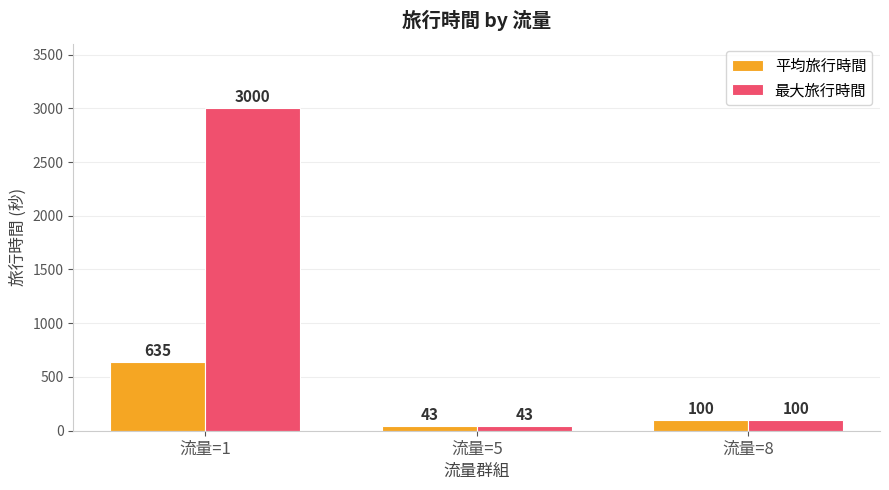

Read the 平均旅行時間 value at 流量=5, to the nearest 10.

40